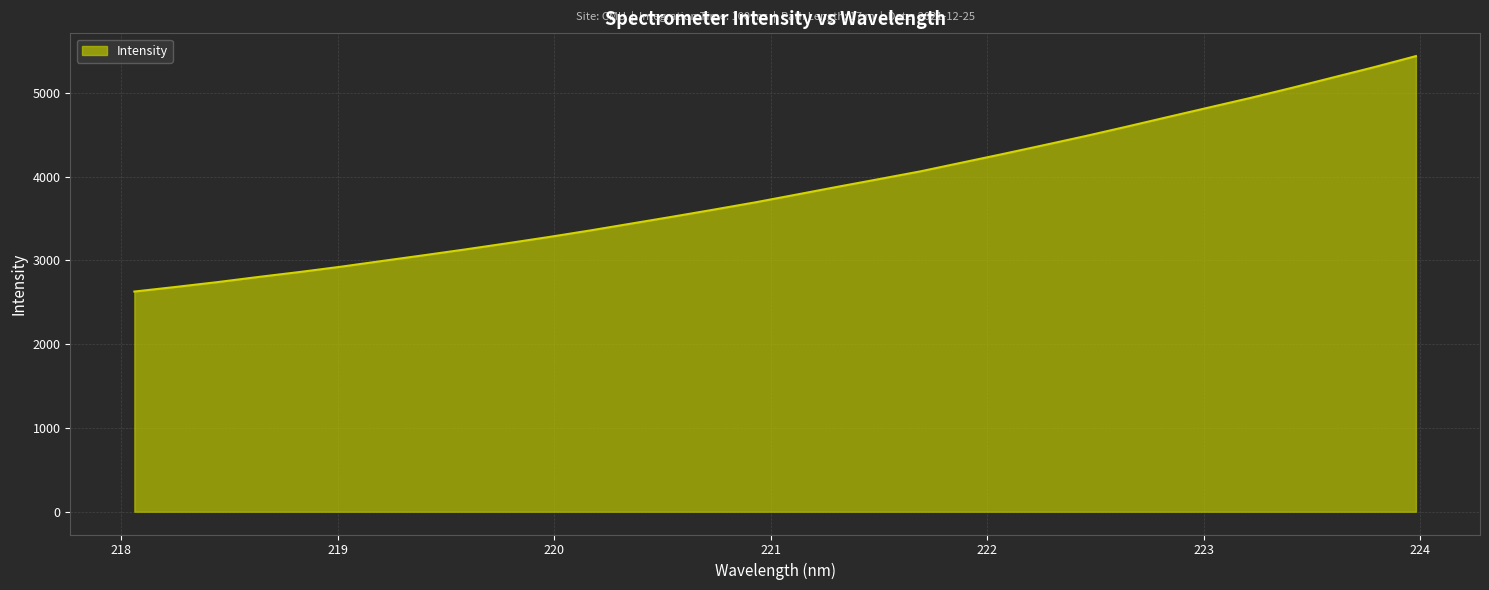

What is the average value?

3843.8